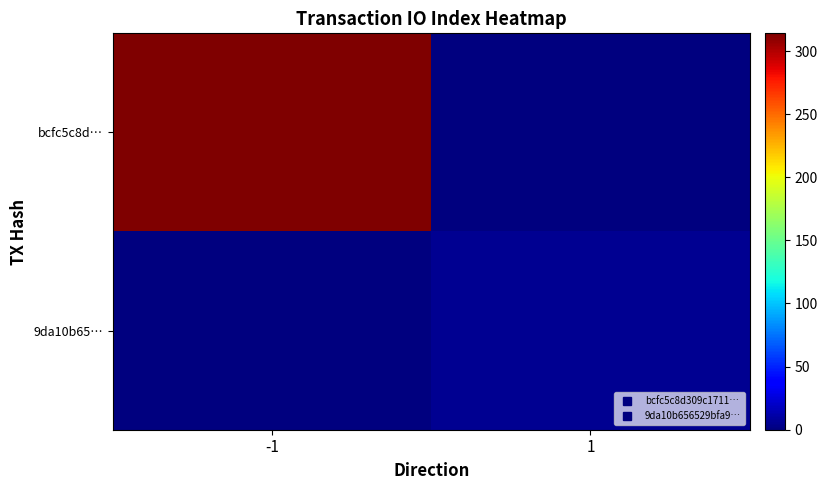

Reading right to left, transcribe all the data shown in this chart.

bcfc5c8d…: 1=0	-1=314
9da10b65…: 1=5	-1=0